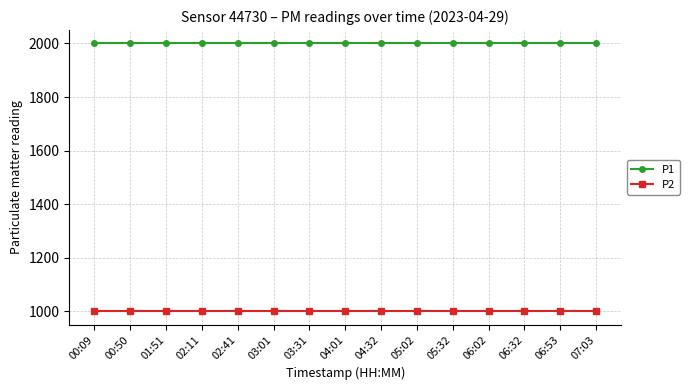

What is the minimum value shown in the chart?

999.9